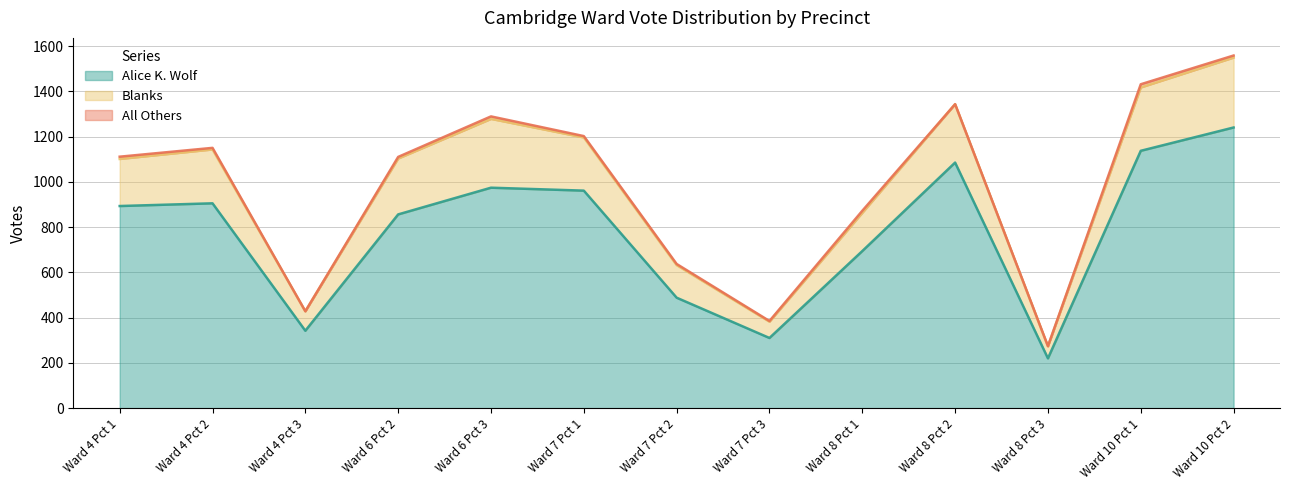

Which category has the lowest value in the Blanks series?

Ward 8 Pct 3